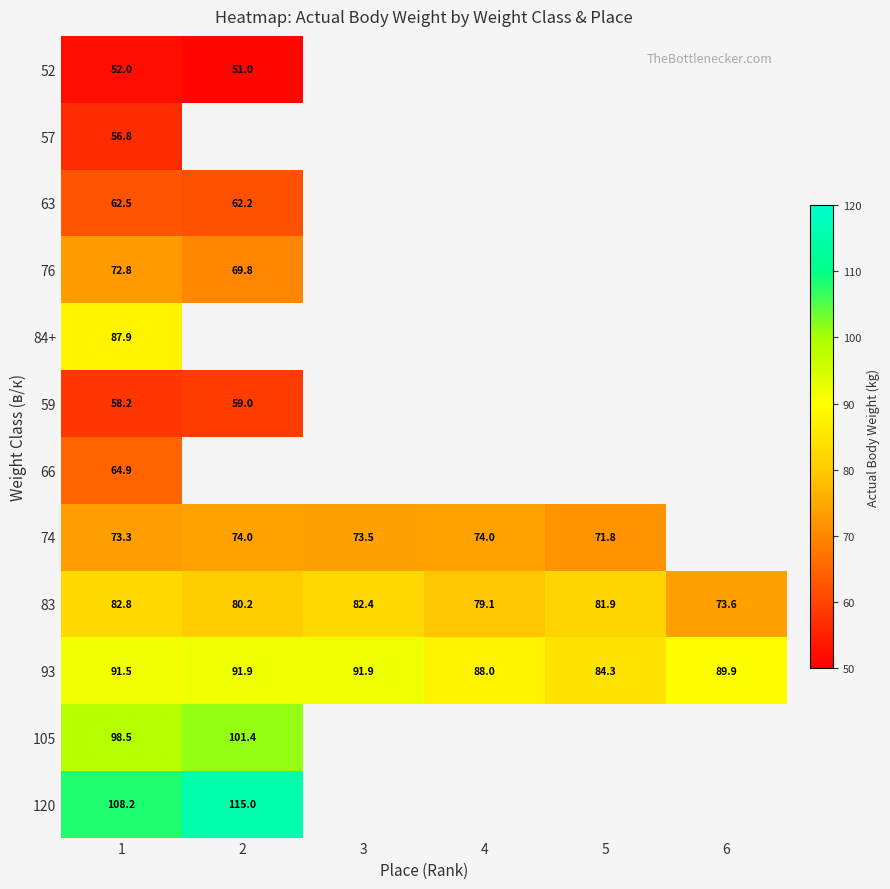

What is the greatest value displayed?

115.0